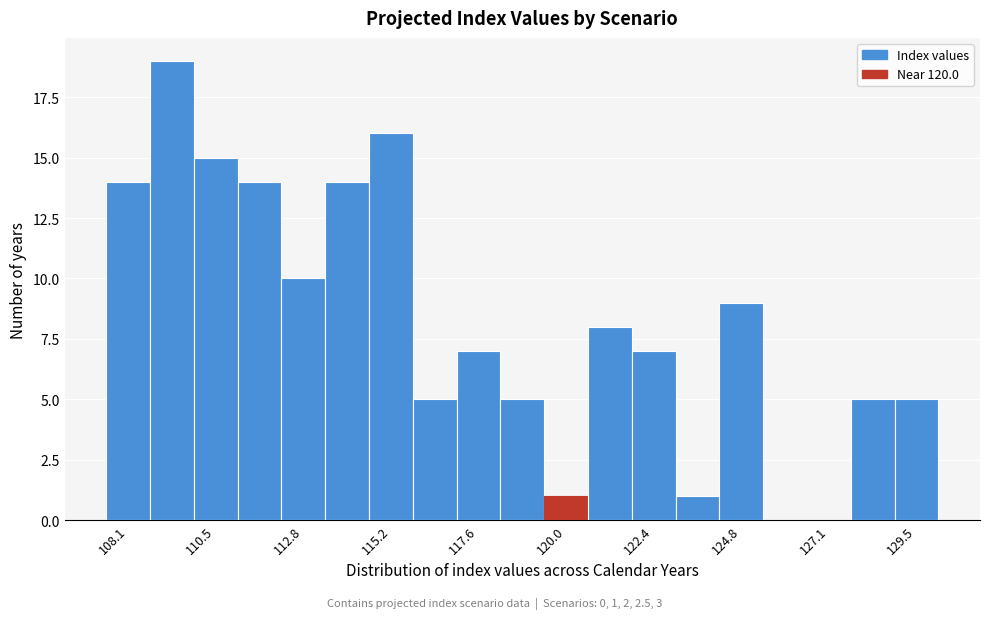

Read against the x-axis, roughly where is the centre of the tallest bar?

109.5